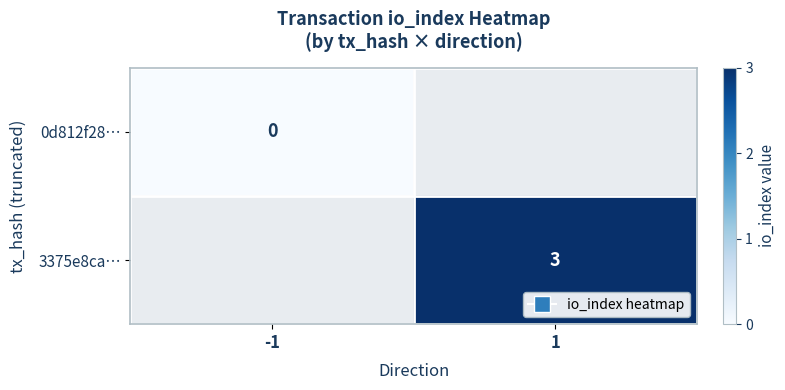

How many categories are shown in the chart?

2